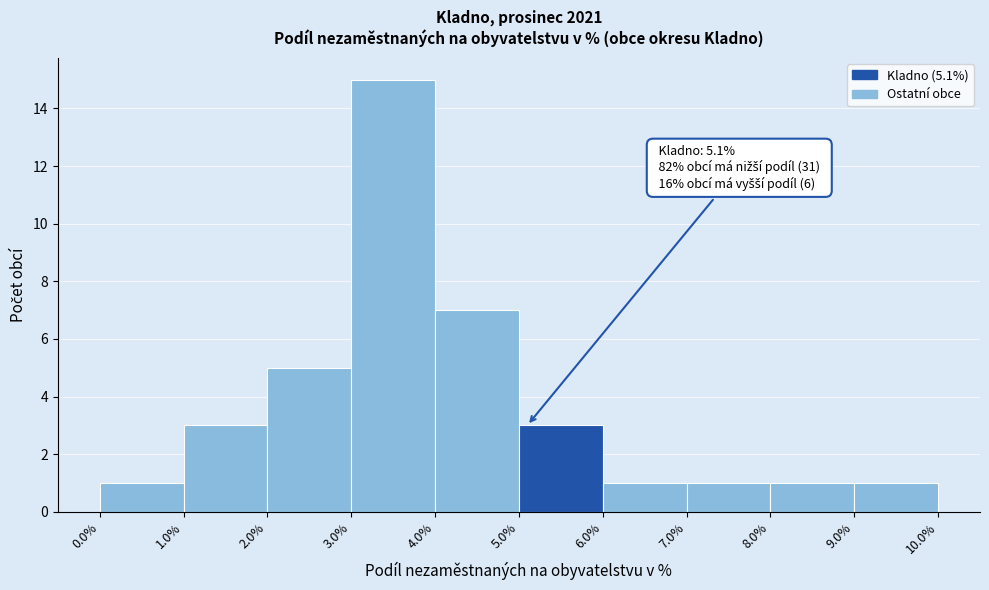

Which range on the x-axis has the tallest bar?

3.0% to 4.0%